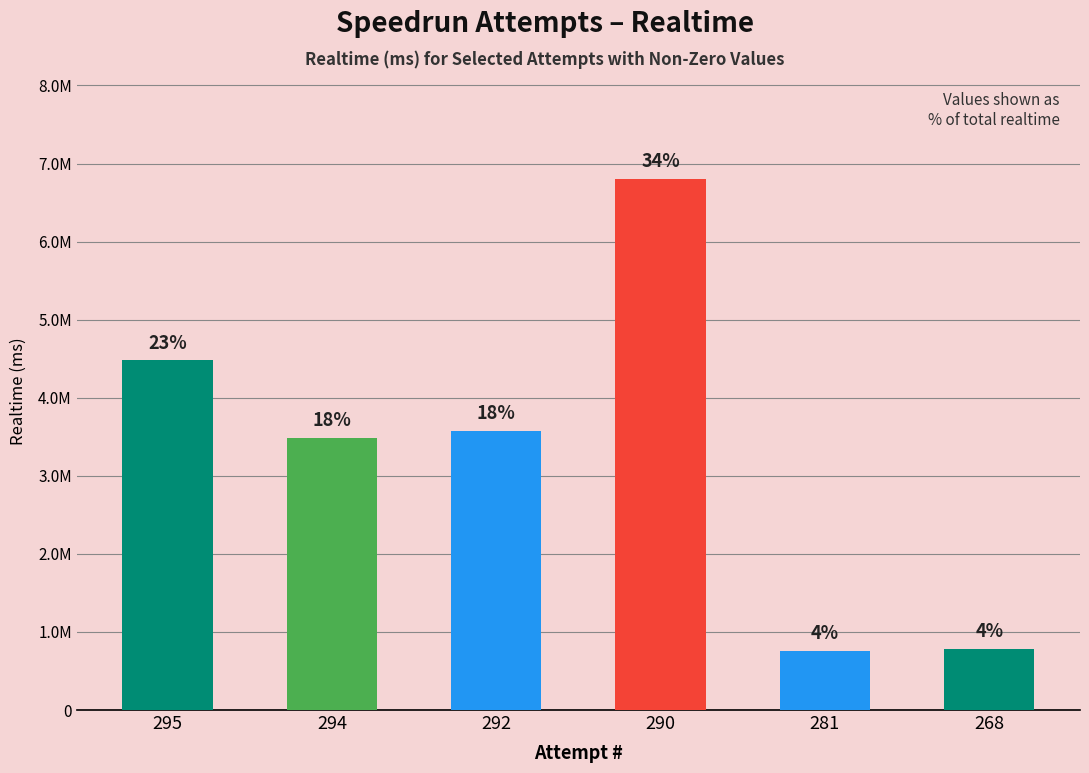

Which category has the highest value across all series?

290